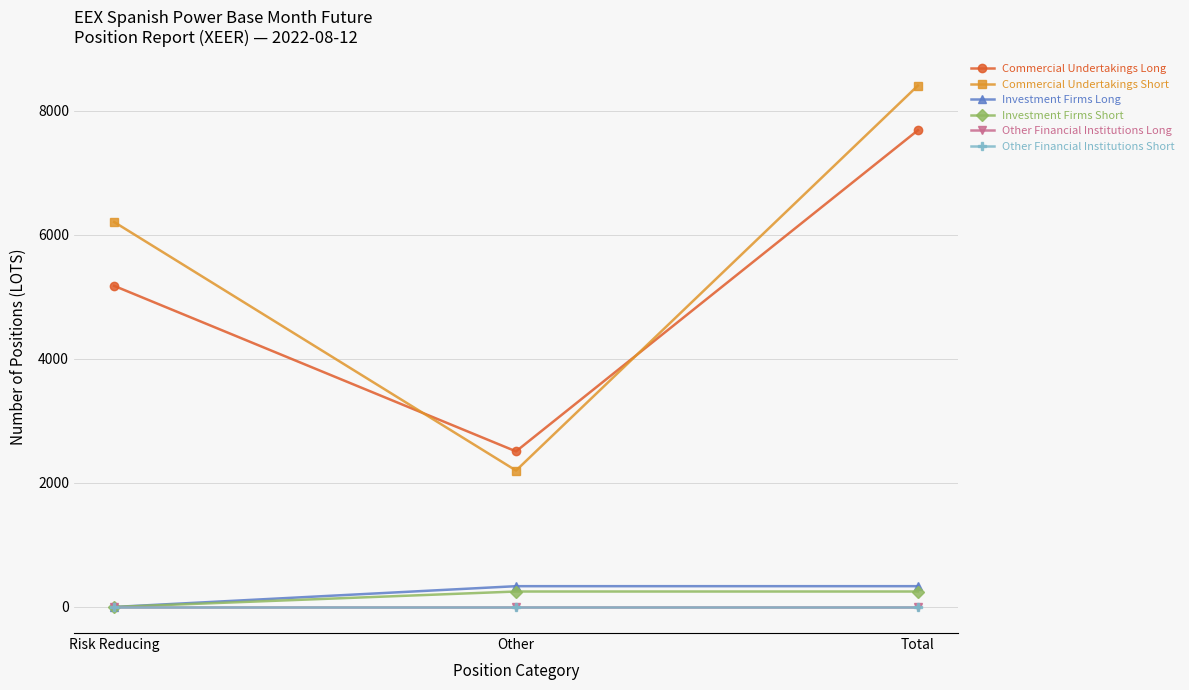

What position from the right is Risk Reducing?

3